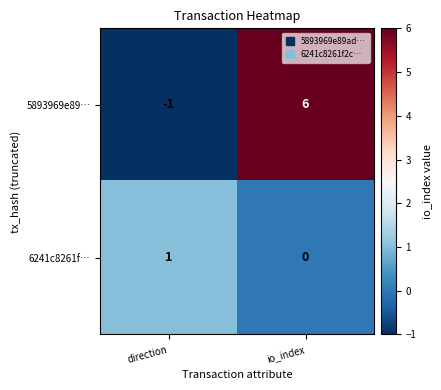

At which category is the sum across all series the highest?

io_index